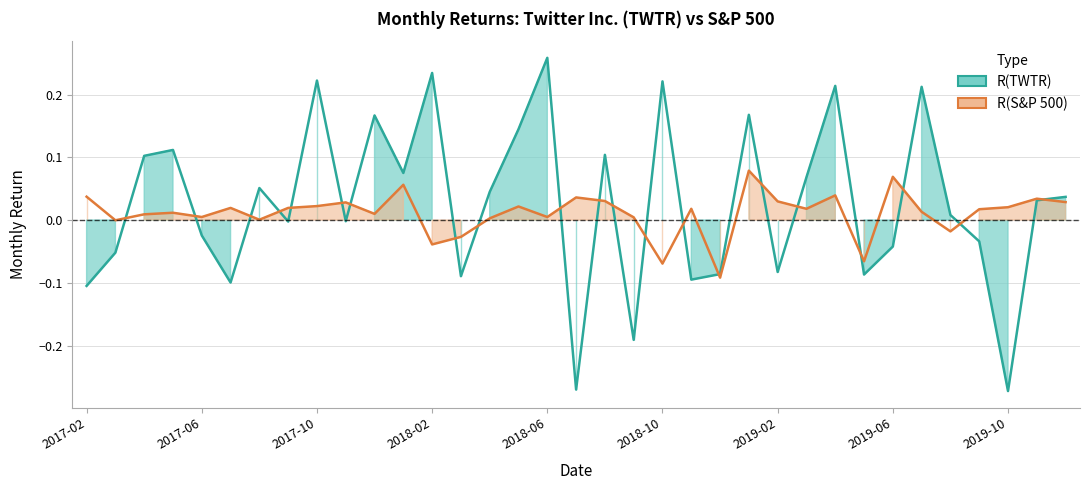

What position from the right is 13?

22